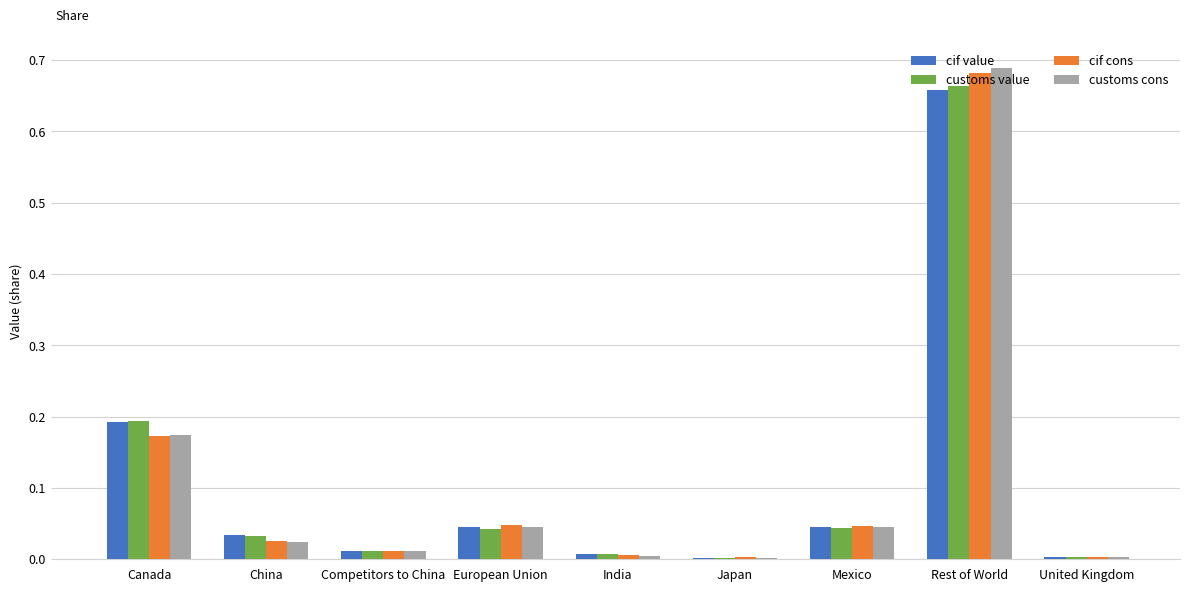

Does the chart contain stacked bars?

No